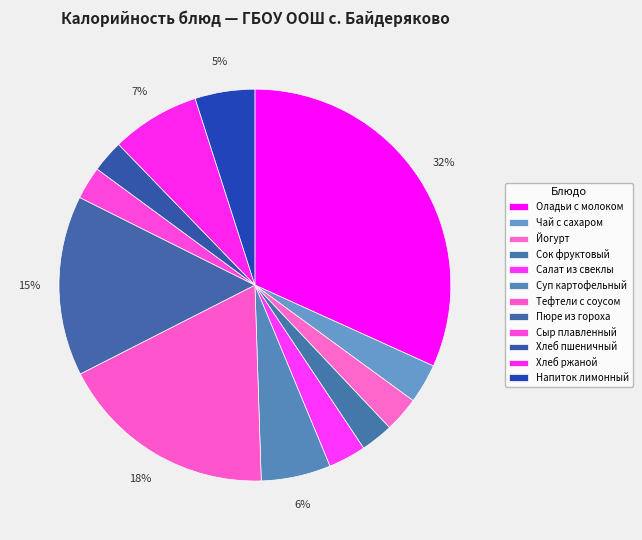

How many slices are in this pie chart?

12